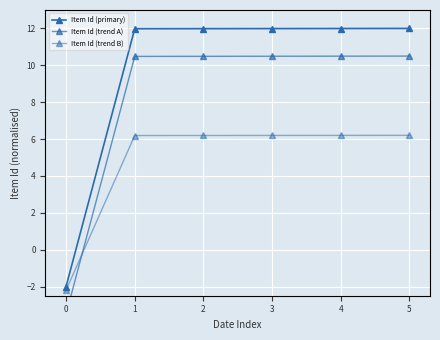

Is this an area chart (filled region under the line)?

No